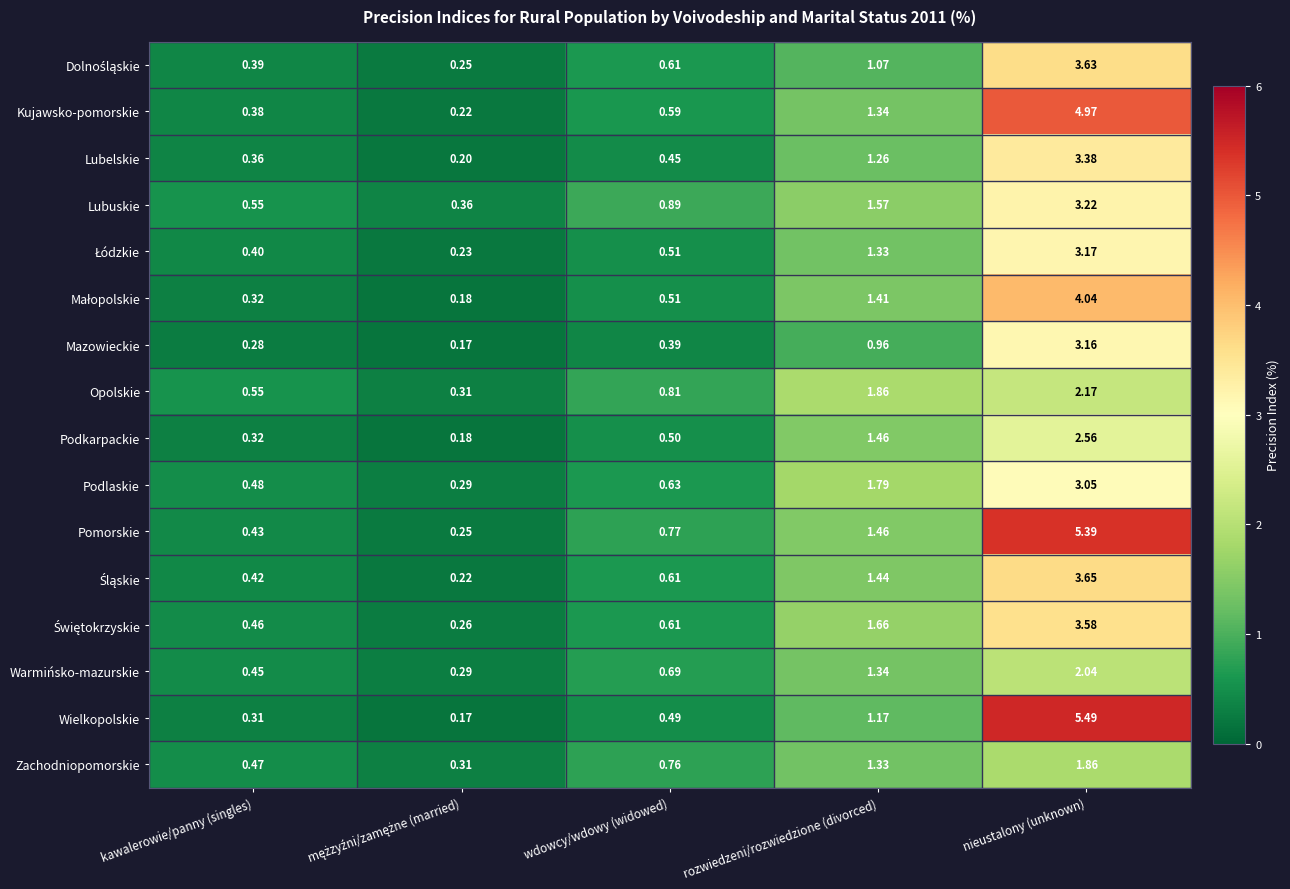

Which series has the largest total across all categories?

Pomorskie